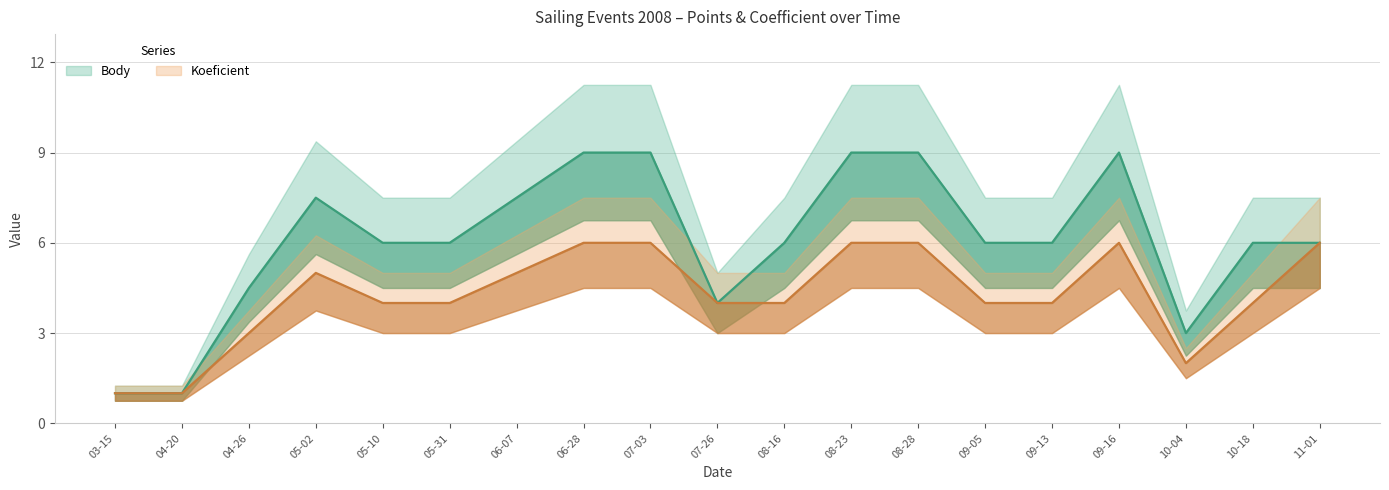

True or false: Koeficient and Body intersect in this chart.

False